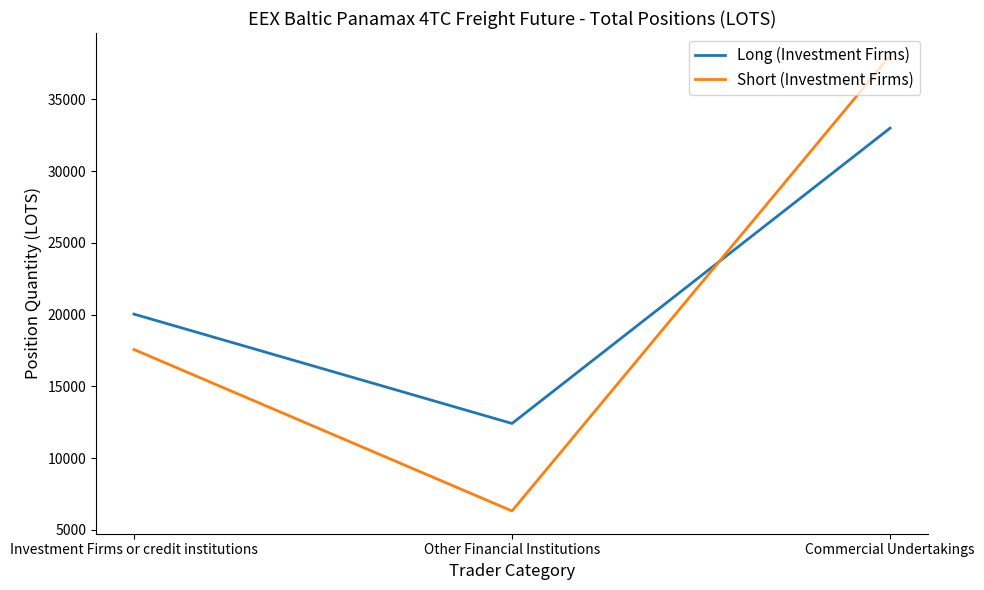

Which label corresponds to the largest value in the chart?

Commercial Undertakings